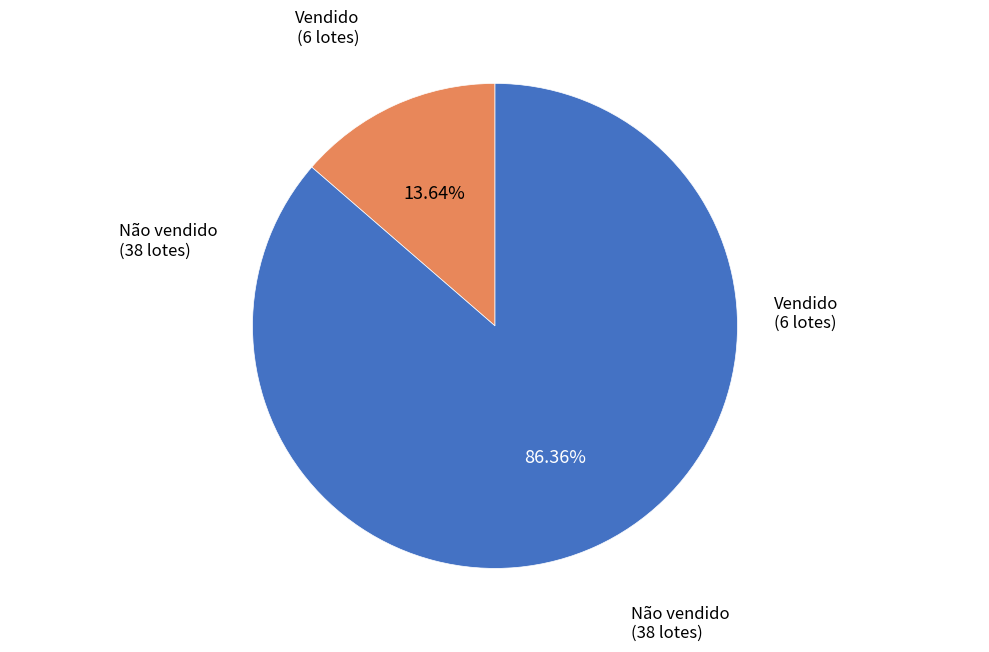

Is there any slice that represents more than half of the pie?

Yes